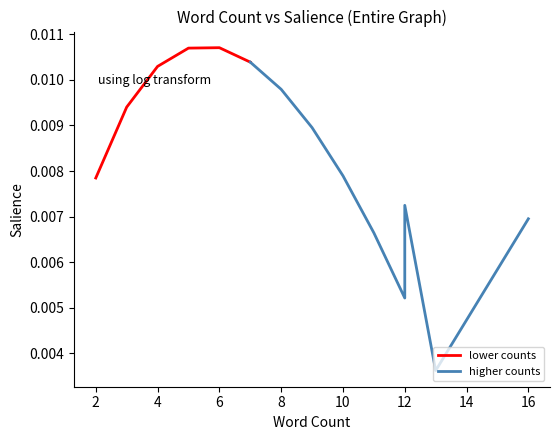

Where is higher counts nearest to the value 0?

13